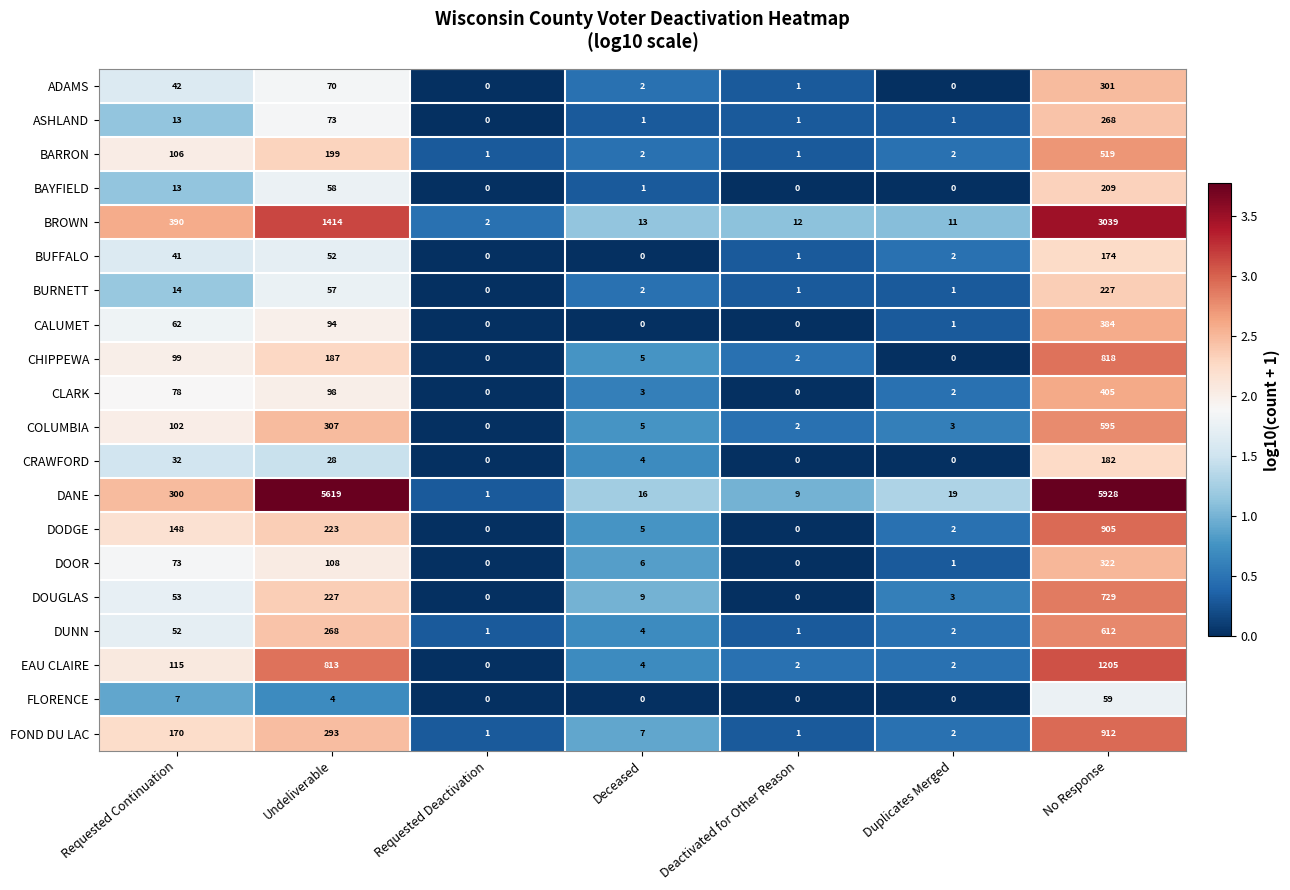

What is the sum of all DODGE values?

1283